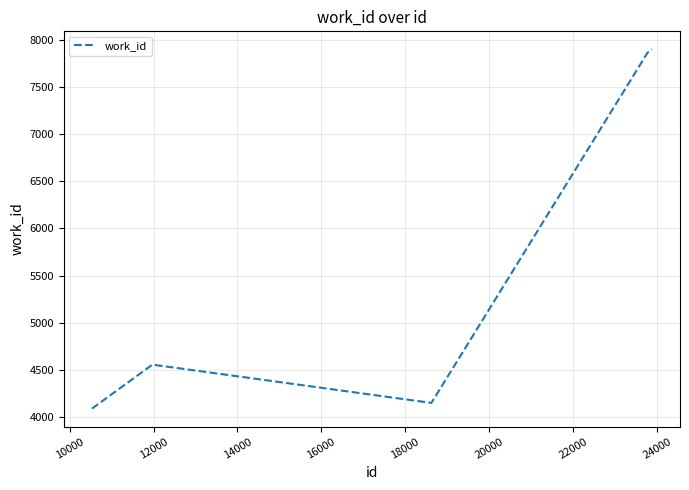

What is the minimum value shown in the chart?

4088